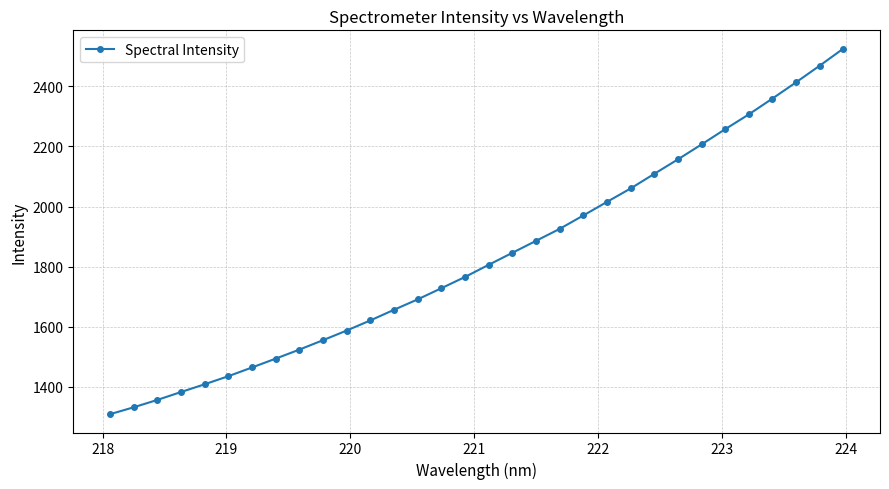

What is the greatest value displayed?

2525.9